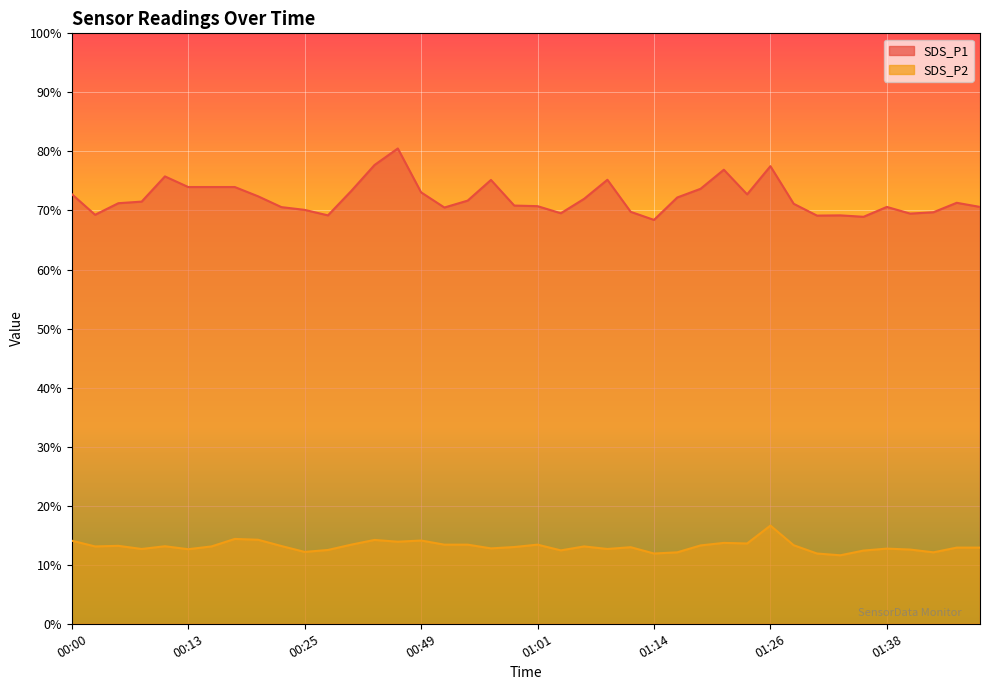

What is the sum of all SDS_P1 values?

2886.1